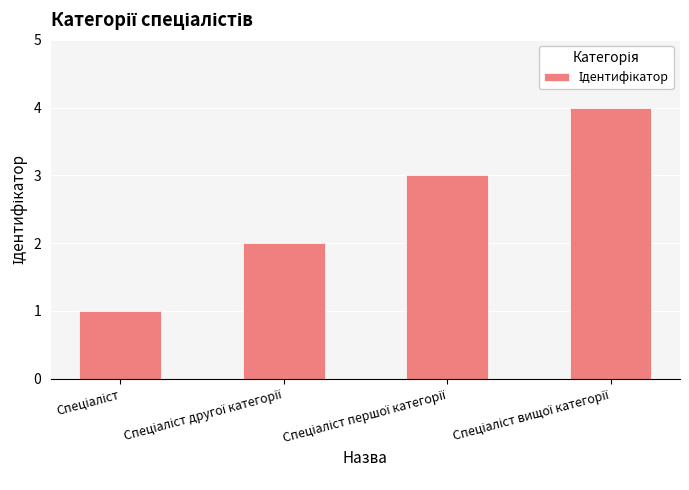

What is the value of the 3rd bar from the left?

3